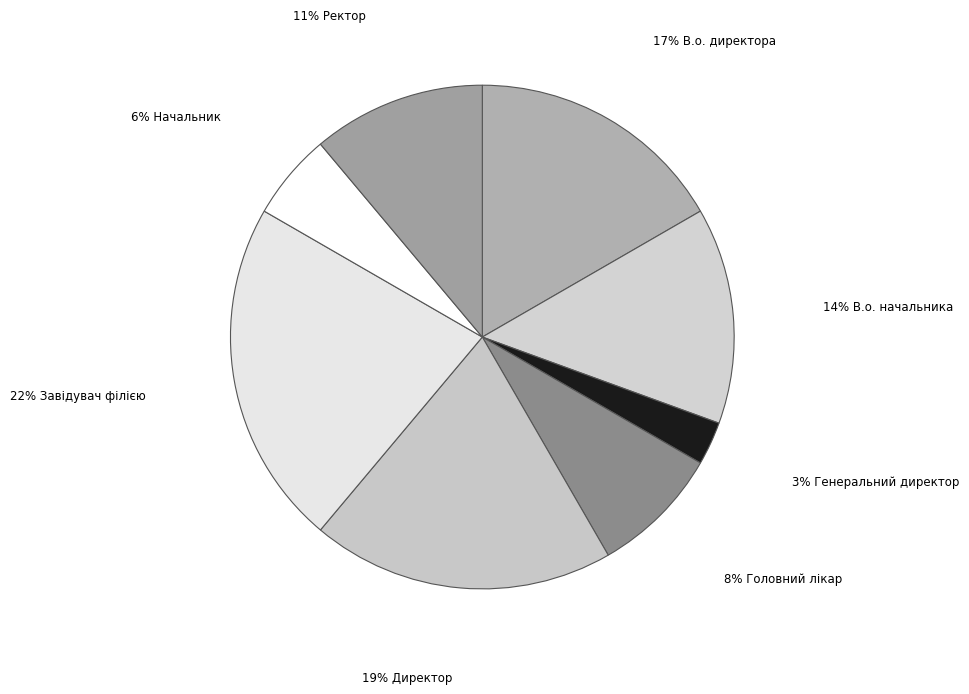

Which slice is the smallest?

3% Генеральний директор